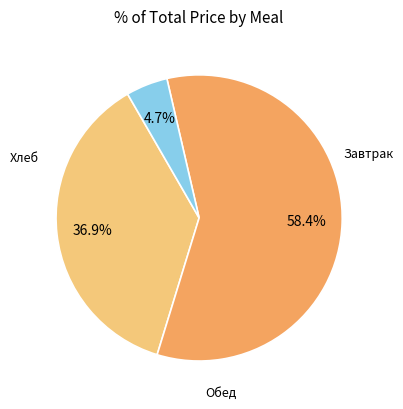

Is there a majority slice in this chart?

Yes